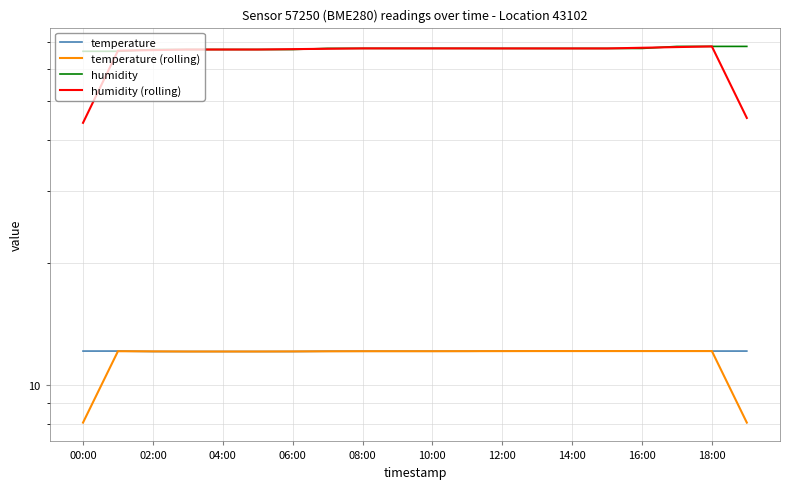

Reading left to right, list all the values displayed in this chart.

temperature: 12.1	12.1	12.1	12.1	12.1	12.1	12.1	12.1	12.1	12.1	12.1	12.1	12.1	12.1	12.1	12.1	12.1	12.1	12.1	12.1
temperature (rolling): 8.1	12.1	12.1	12.1	12.1	12.1	12.1	12.1	12.1	12.1	12.1	12.1	12.1	12.1	12.1	12.1	12.1	12.1	12.1	8.1
humidity: 66.2	66.2	66.9	66.9	66.9	66.9	66.9	67.3	67.3	67.3	67.3	67.3	67.3	67.3	67.3	67.3	67.3	68.1	68.1	68.1
humidity (rolling): 44.2	66.5	66.7	66.9	66.9	66.9	67.0	67.2	67.3	67.3	67.3	67.3	67.3	67.3	67.3	67.3	67.6	67.8	68.1	45.4